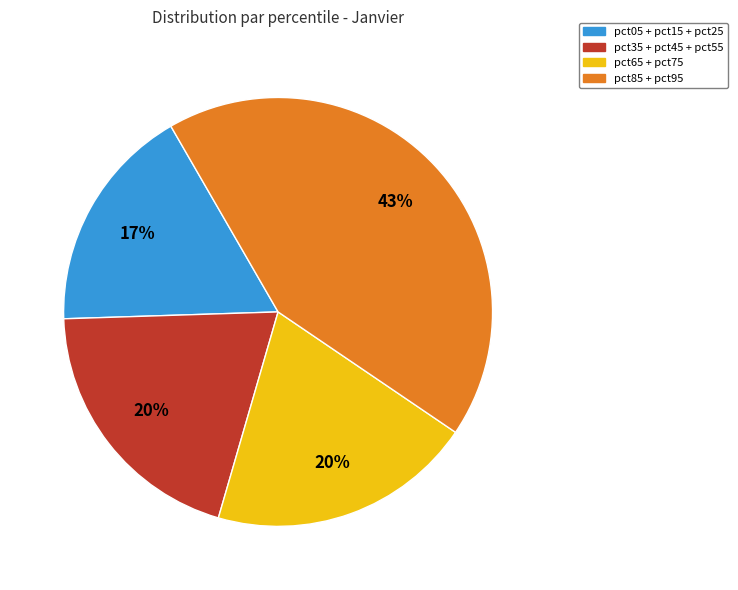

To the nearest percent, what is the difference between the largest and smallest slice percentages?

26%